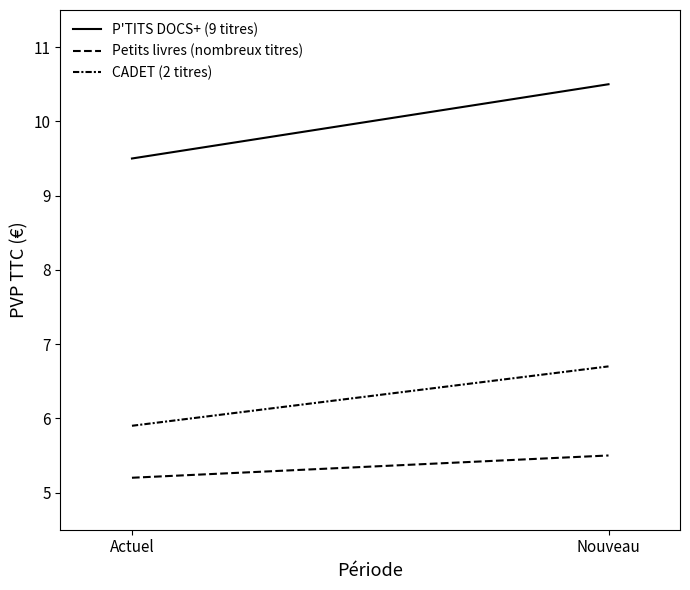

Which series changed the most between Actuel and Nouveau?

P'TITS DOCS+ (9 titres)